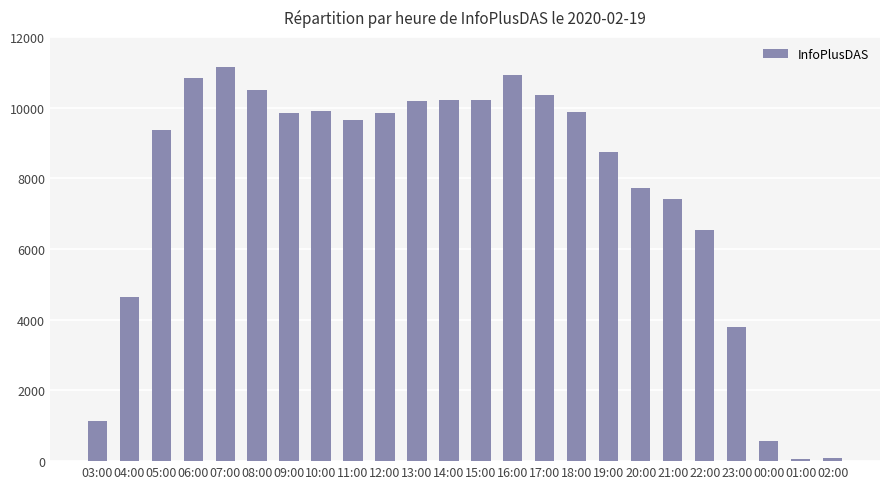

What is the maximum value shown in the chart?

11143